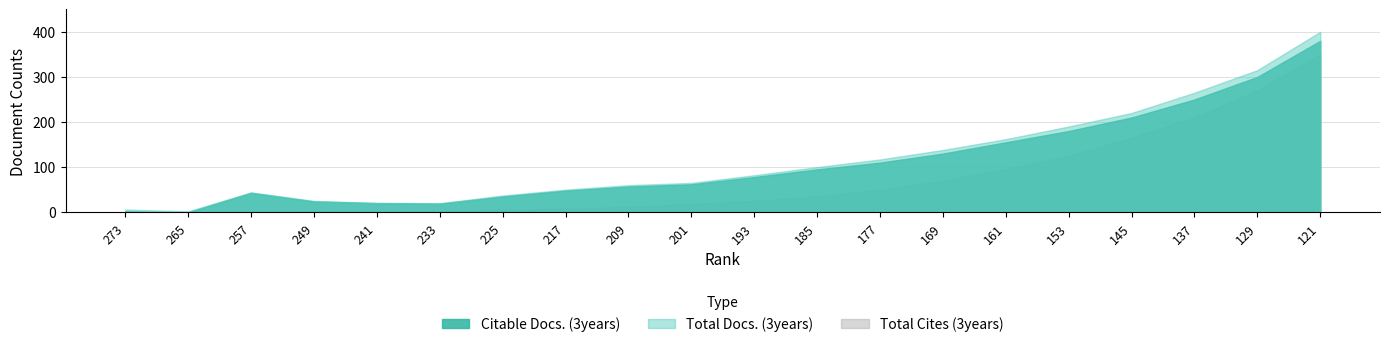

At how many categories does at least one series exceed 159?

6